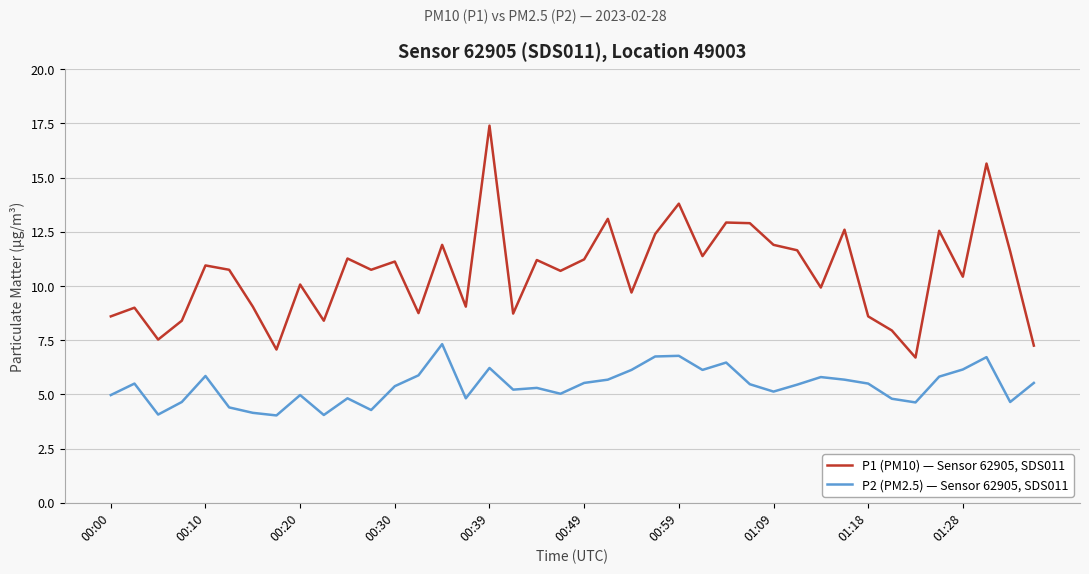

Which series has the widest spread of values?

P1 (PM10) — Sensor 62905, SDS011